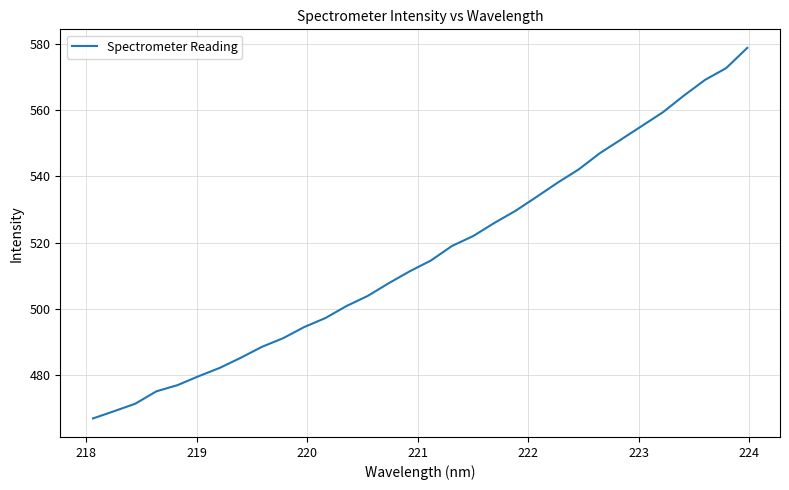

What is the minimum value shown in the chart?

466.9